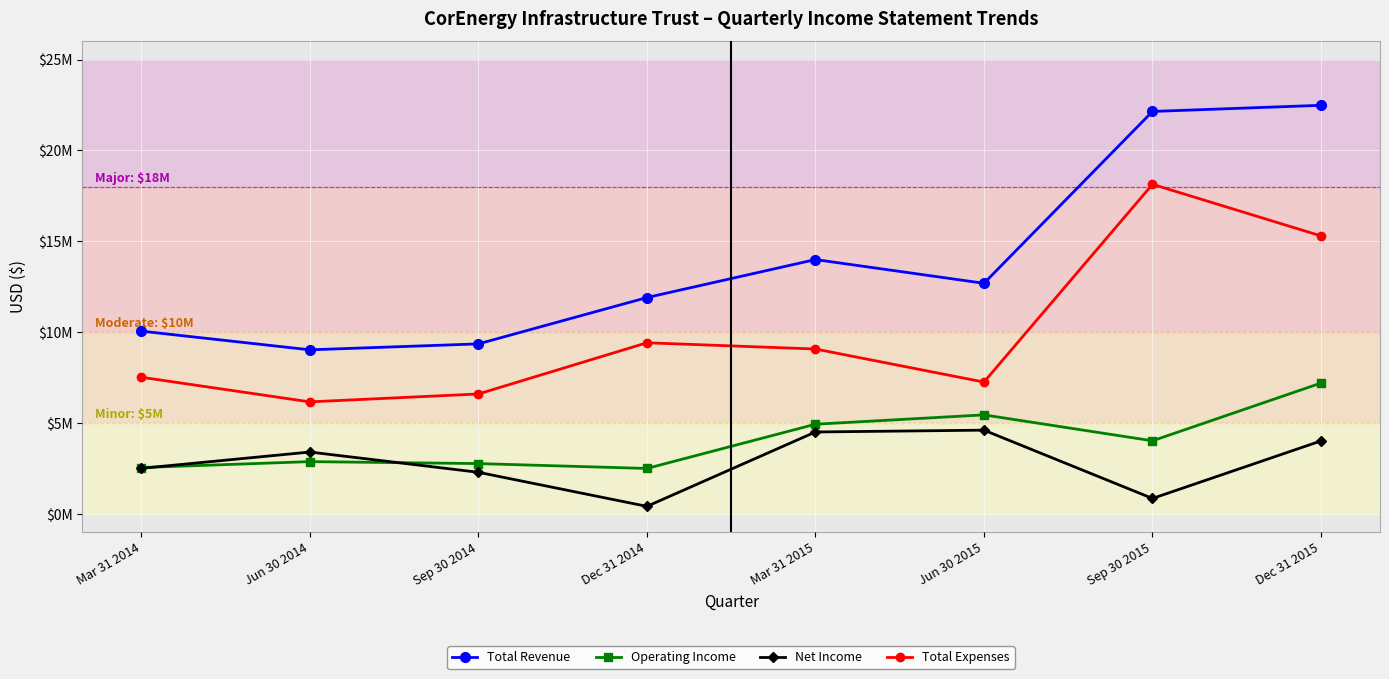

Is this an area chart (filled region under the line)?

No